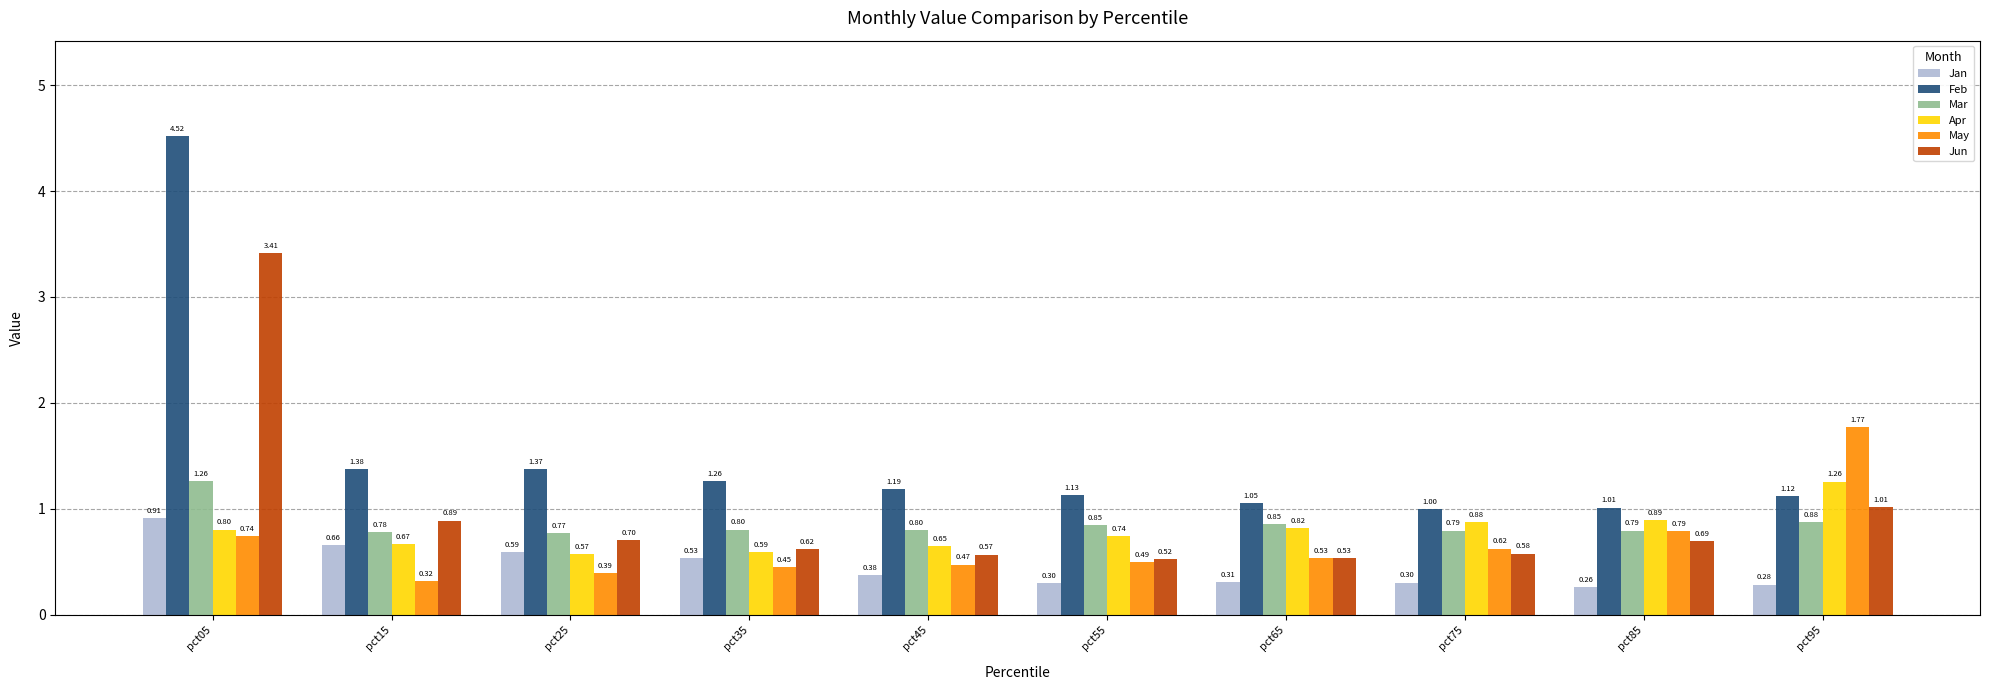

What is the sum of the Feb values at pct05 and pct55?

5.6